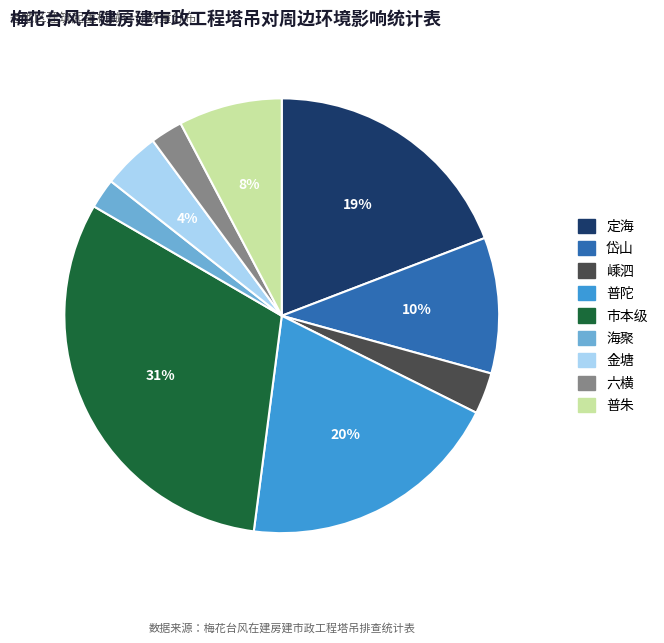

To the nearest percent, what portion does 普朱 represent?

8%